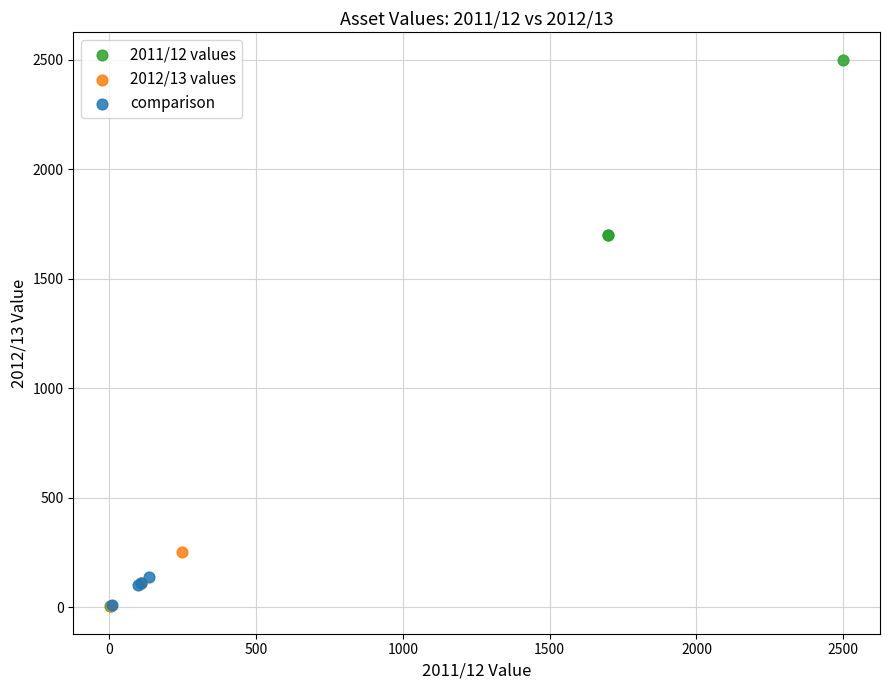

Which series has the widest spread of Y values?

2011/12 values